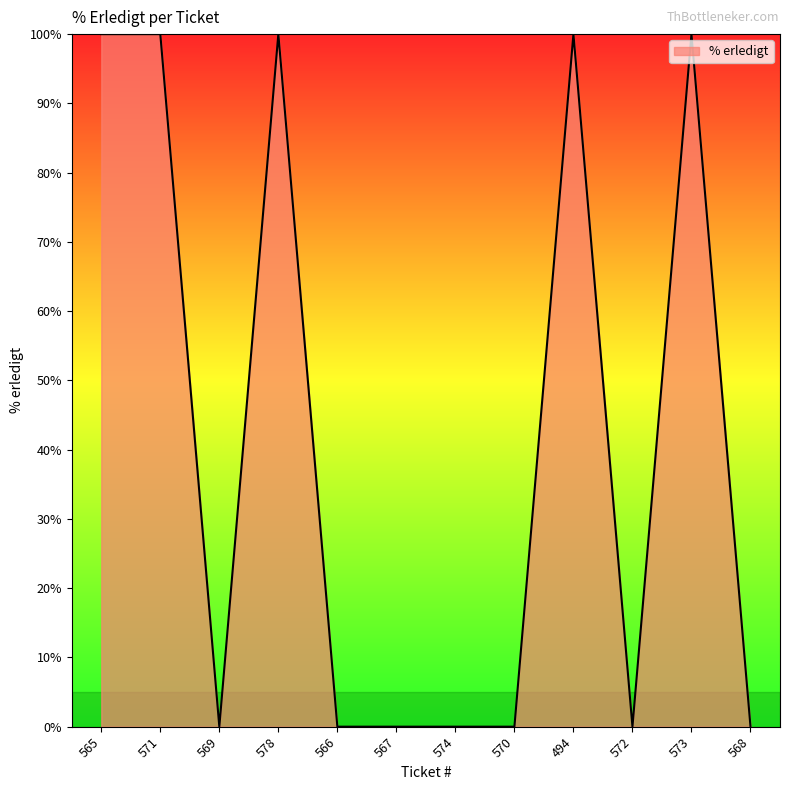

The chart shows a value of 20 at 565. True or false?

False